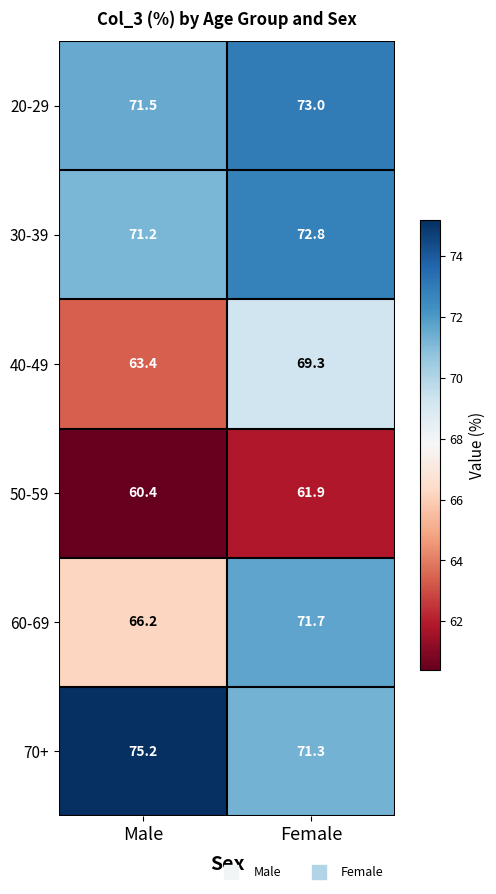

What is the highest value of the 30-39 series?

72.8